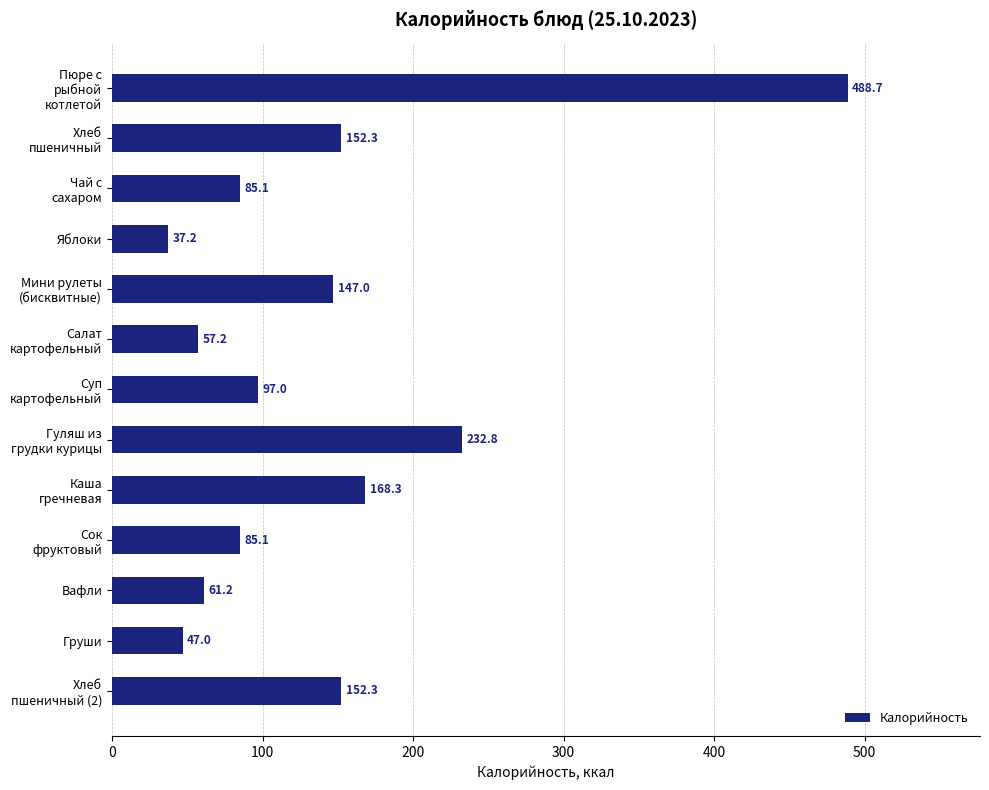

What is the average value?

139.3